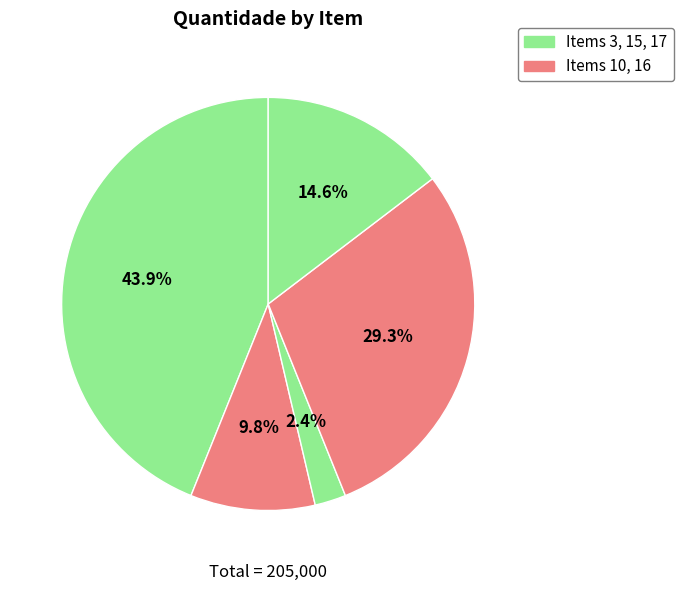

How many segments does this pie chart have?

5